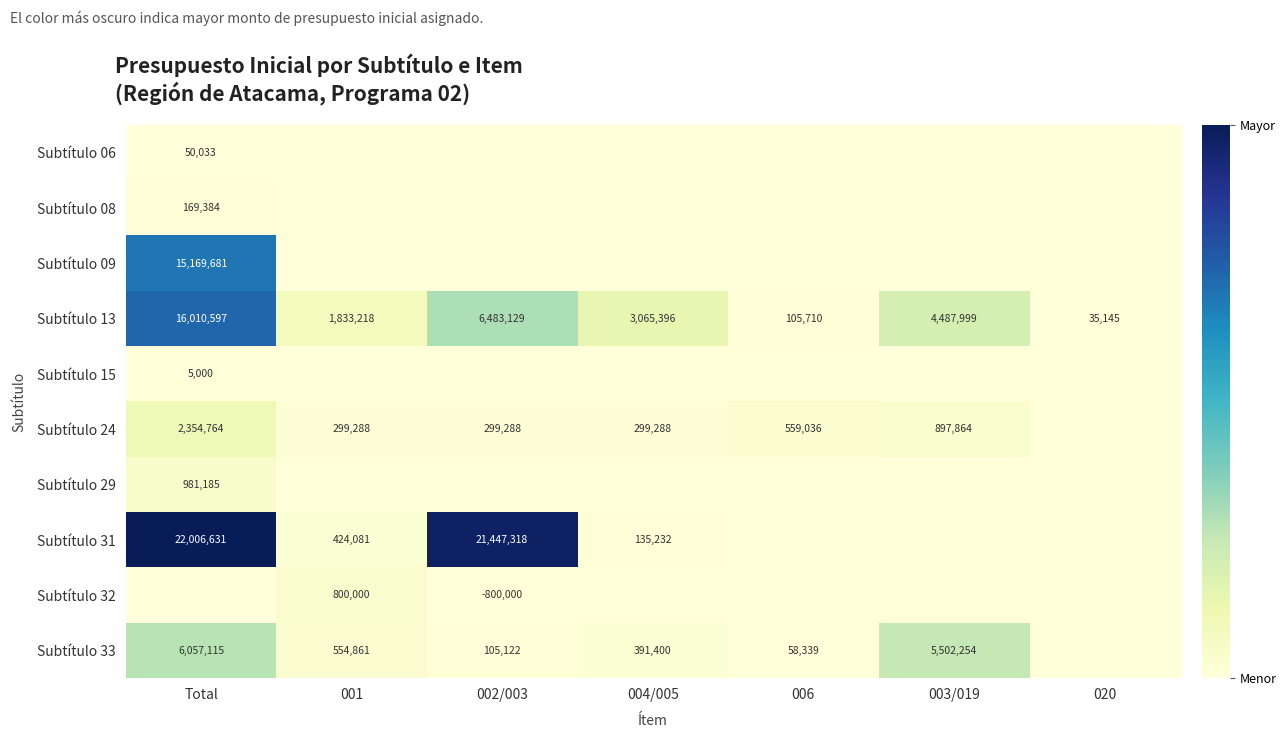

What is the sum of the Subtítulo 13 values at 006 and 004/005?

3171106